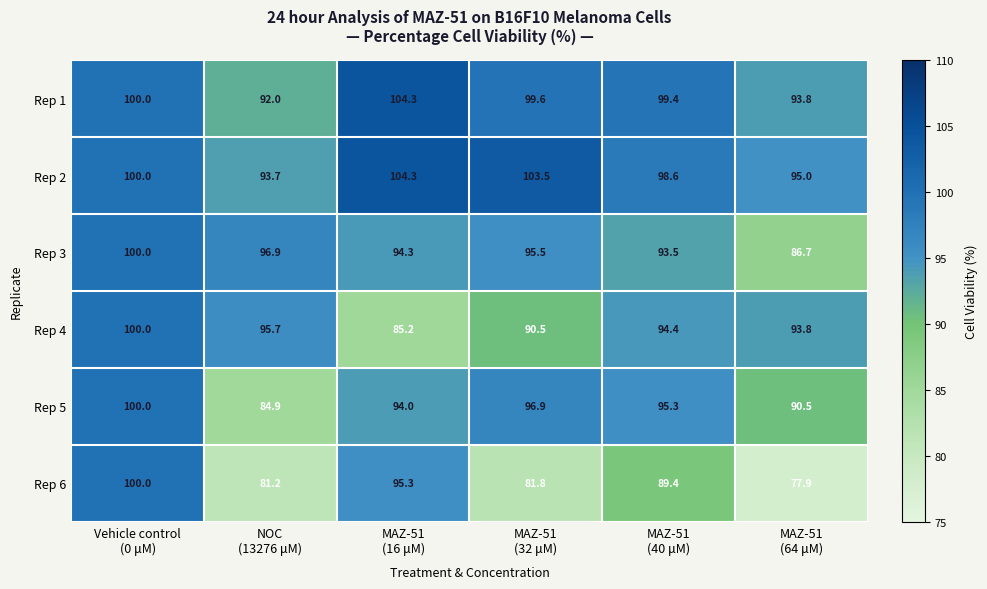

What is the average value of the Rep 2 series?

99.2